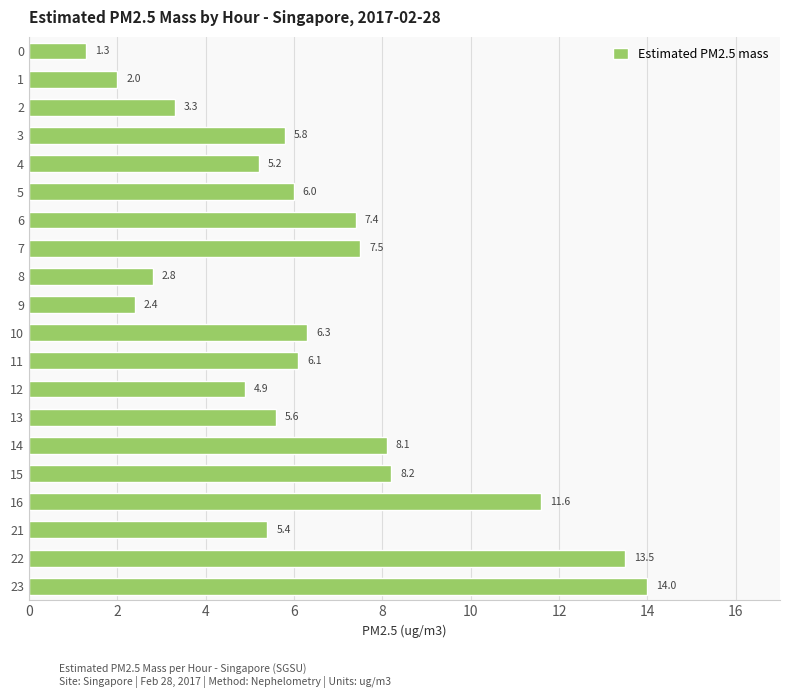

What is the sum of the values at 16 and 14?

19.7